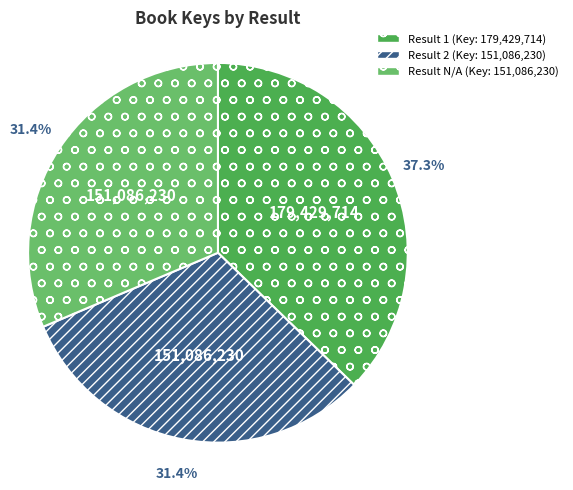

Does any single category account for the majority?

No